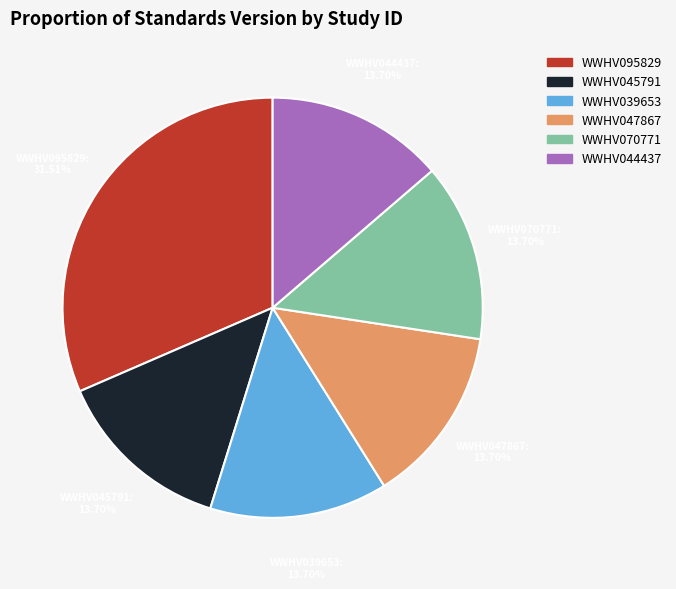

Approximately how many times larger is the value at WWHV039653 compared to WWHV047867?

1.0